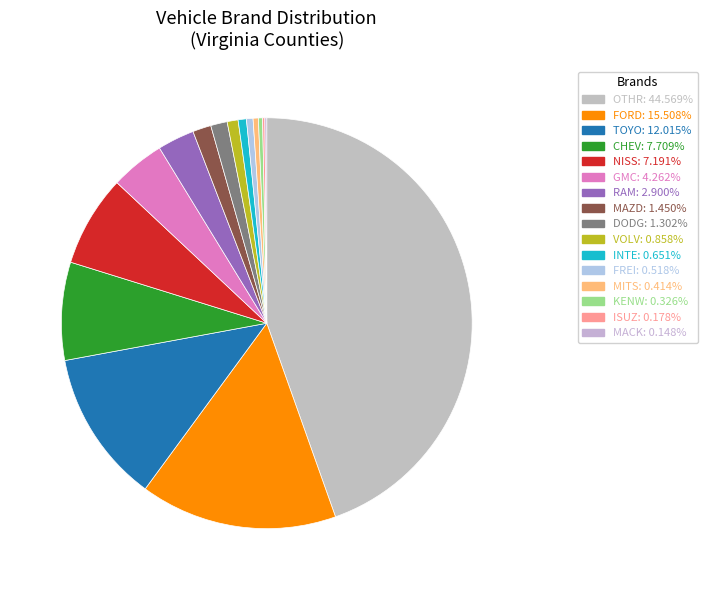

How many slices are in this pie chart?

16